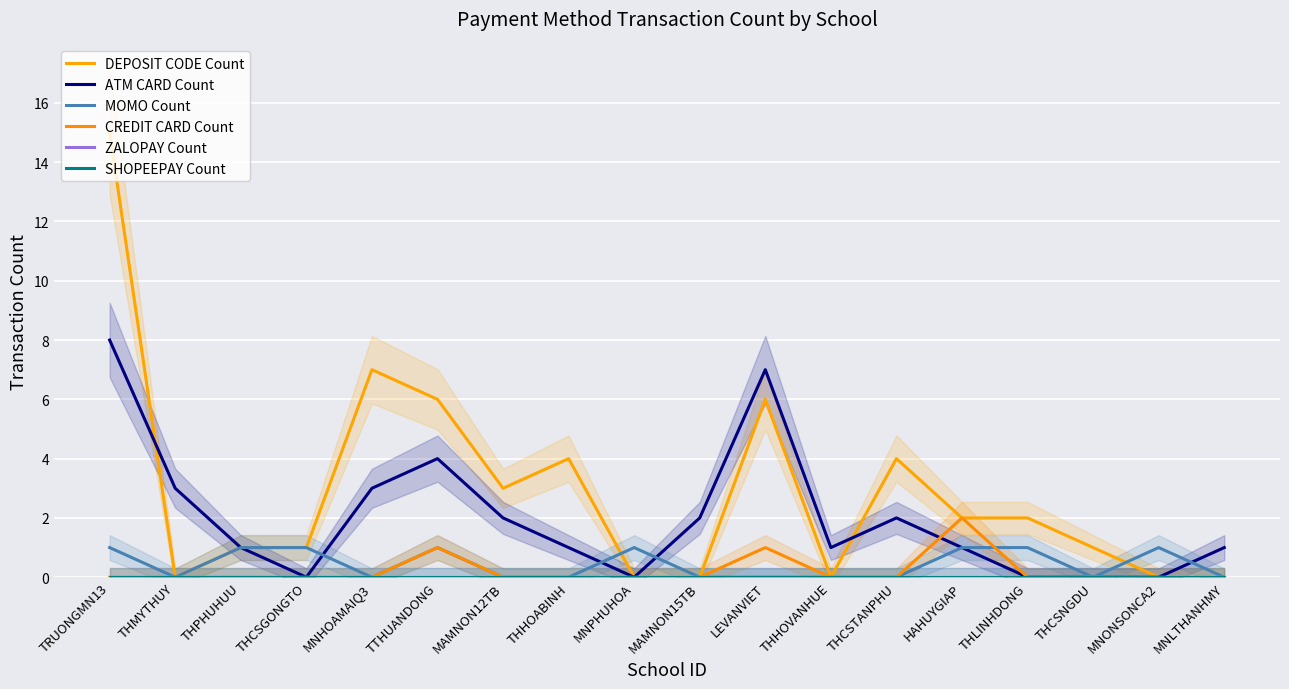

How many data points in ATM CARD Count are less than 1?

5